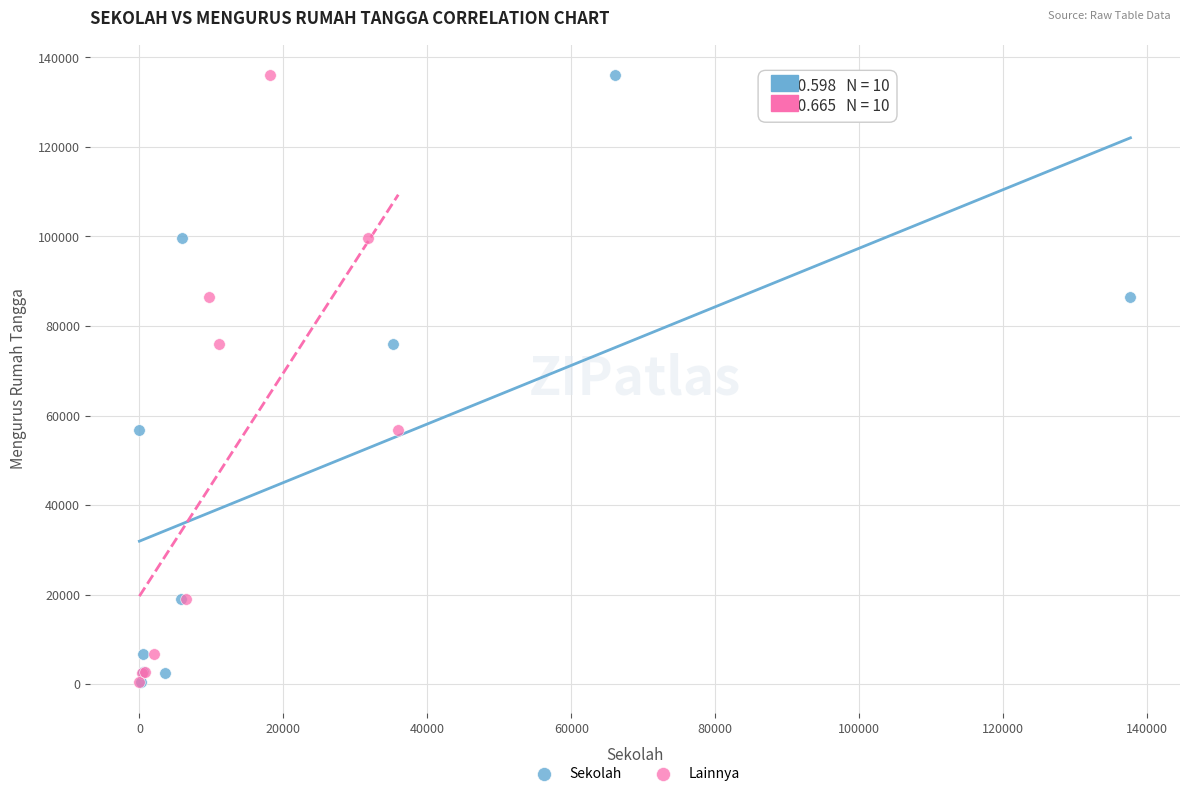

What are all the series names shown in the legend?

Sekolah, Lainnya